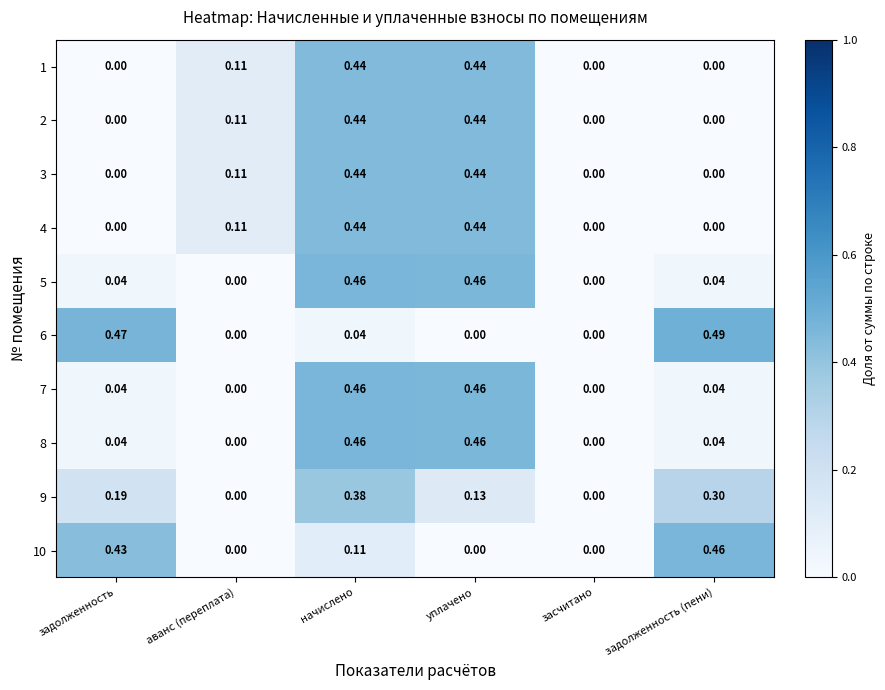

At which category is the sum across all series the highest?

начислено